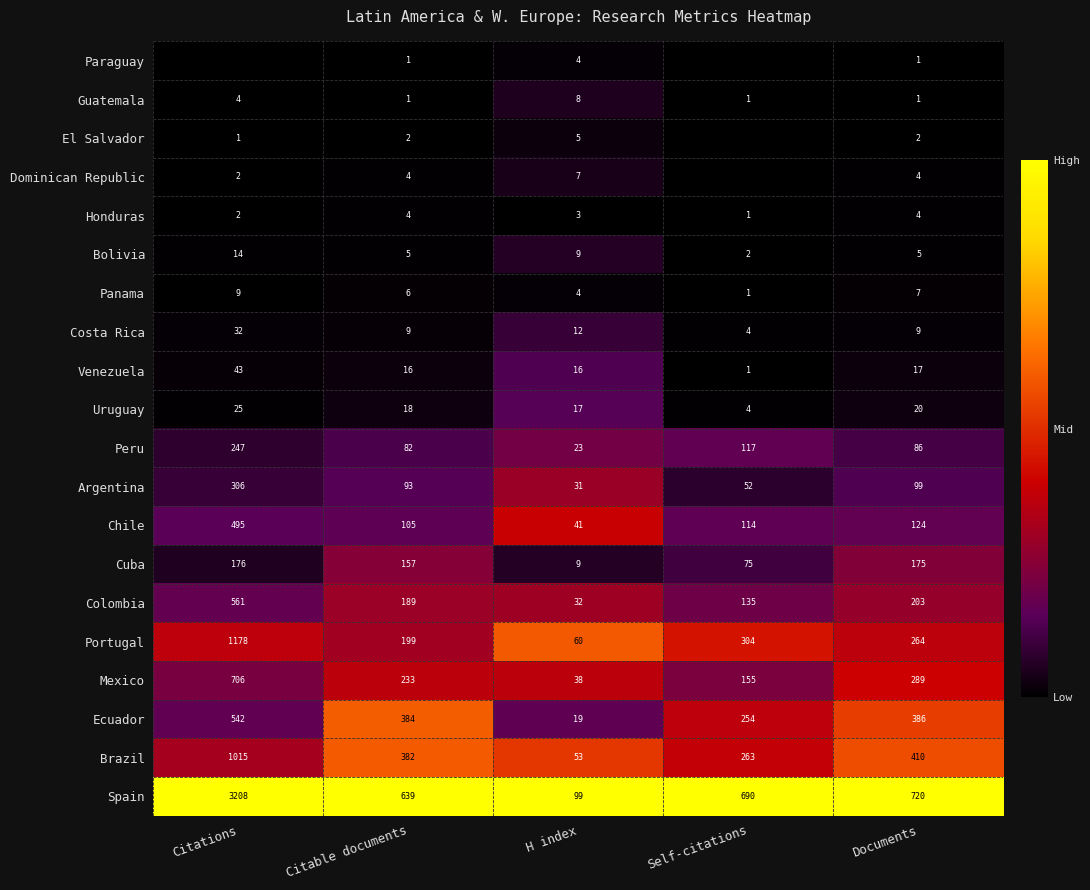

The value of Argentina at Citable documents is 93. True or false?

True